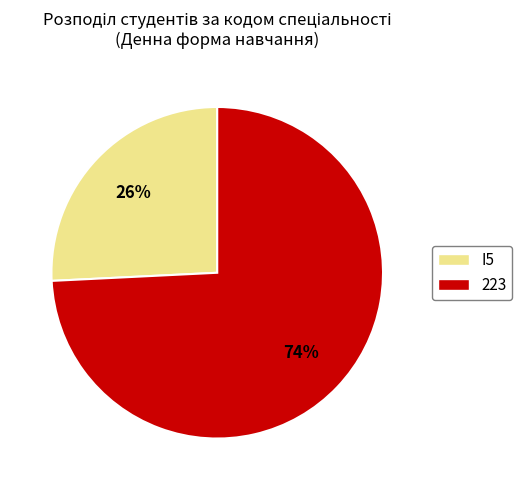

Do 223 and I5 together represent more than half of the pie?

Yes